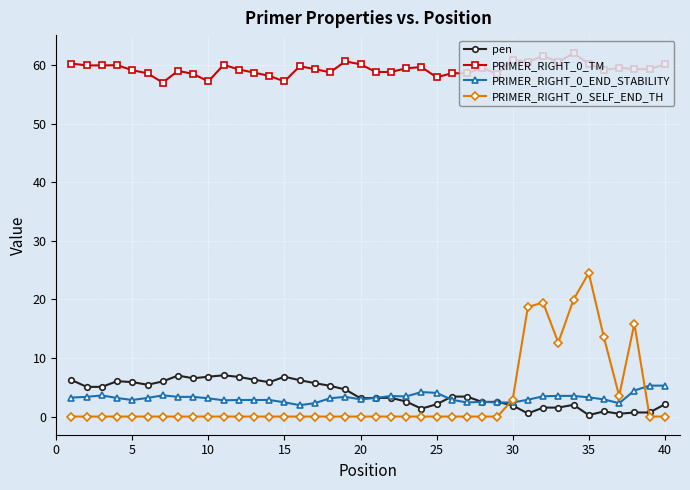

How many lines are shown in the chart?

4